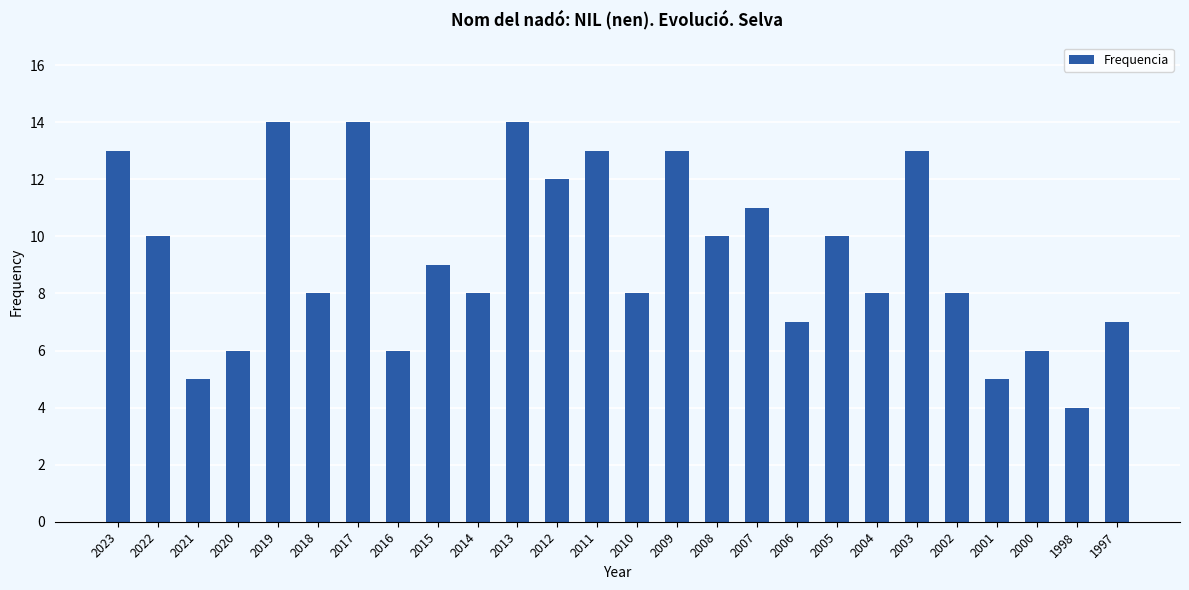

Where is the data nearest to the value 9?

2015